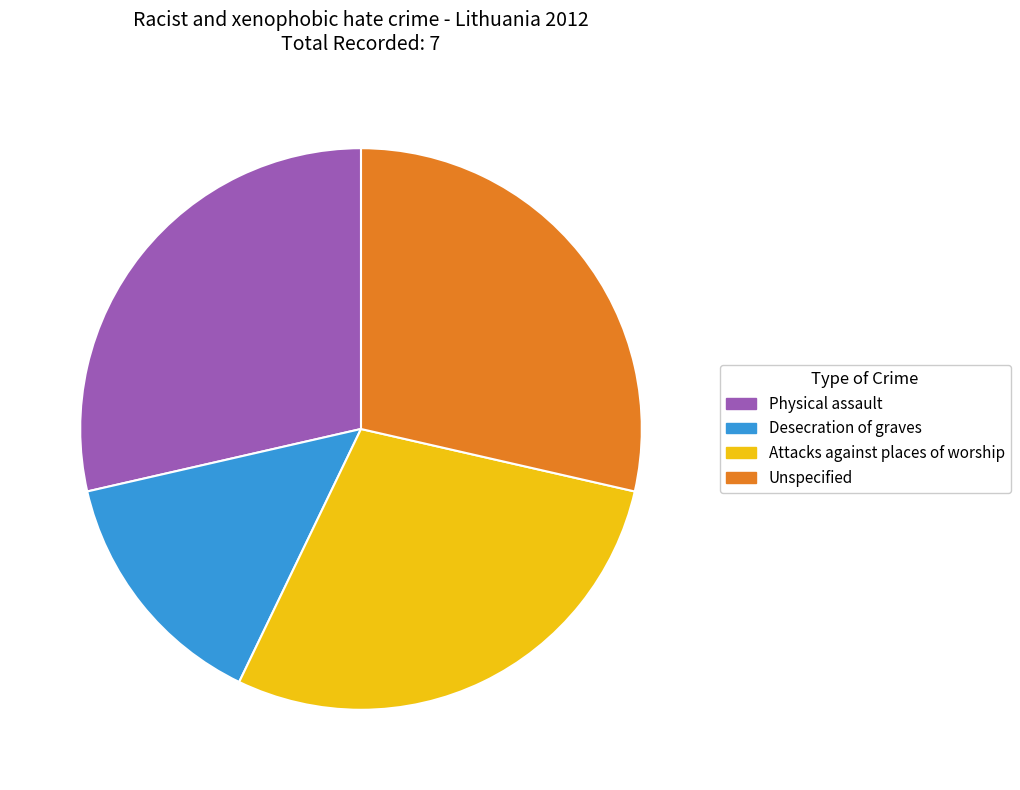

Does Unspecified represent more than half of the total?

No